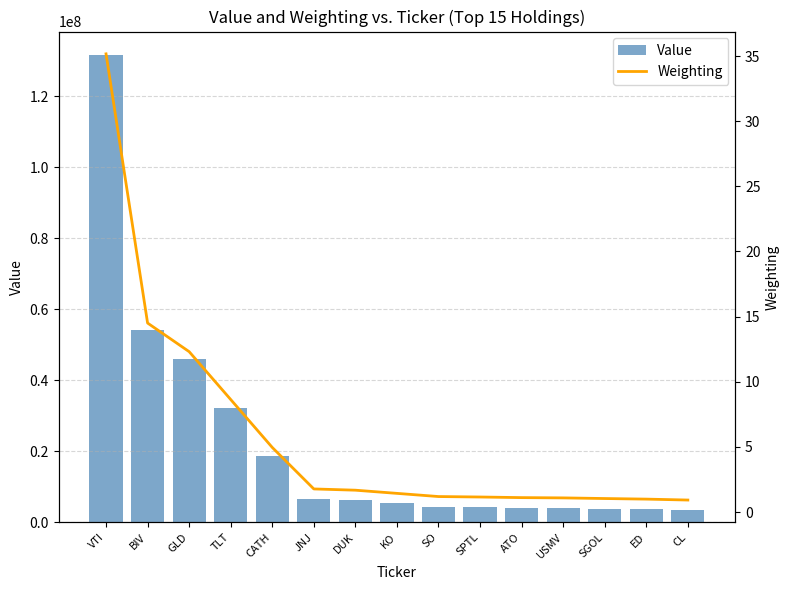

Reading left to right, extract all data points from this chart.

Value: VTI=131692000.0	BIV=54319000.0	GLD=46094000.0	TLT=32336000.0	CATH=18561000.0	JNJ=6633000.0	DUK=6274000.0	KO=5358000.0	SO=4444000.0	SPTL=4315000.0	ATO=4140000.0	USMV=4060000.0	SGOL=3876000.0	ED=3706000.0	CL=3443000.0
Weighting: VTI=35.2	BIV=14.5	GLD=12.3	TLT=8.6	CATH=5.0	JNJ=1.8	DUK=1.7	KO=1.4	SO=1.2	SPTL=1.2	ATO=1.1	USMV=1.1	SGOL=1.0	ED=1.0	CL=0.9